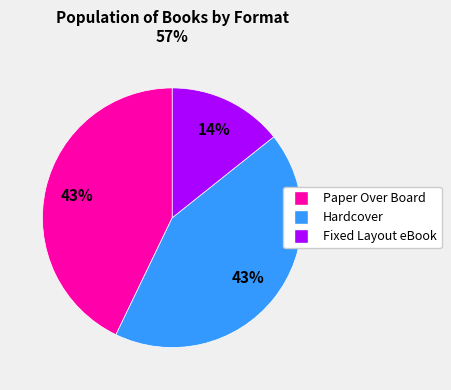

Which has a higher value, Hardcover or Fixed Layout eBook?

Hardcover